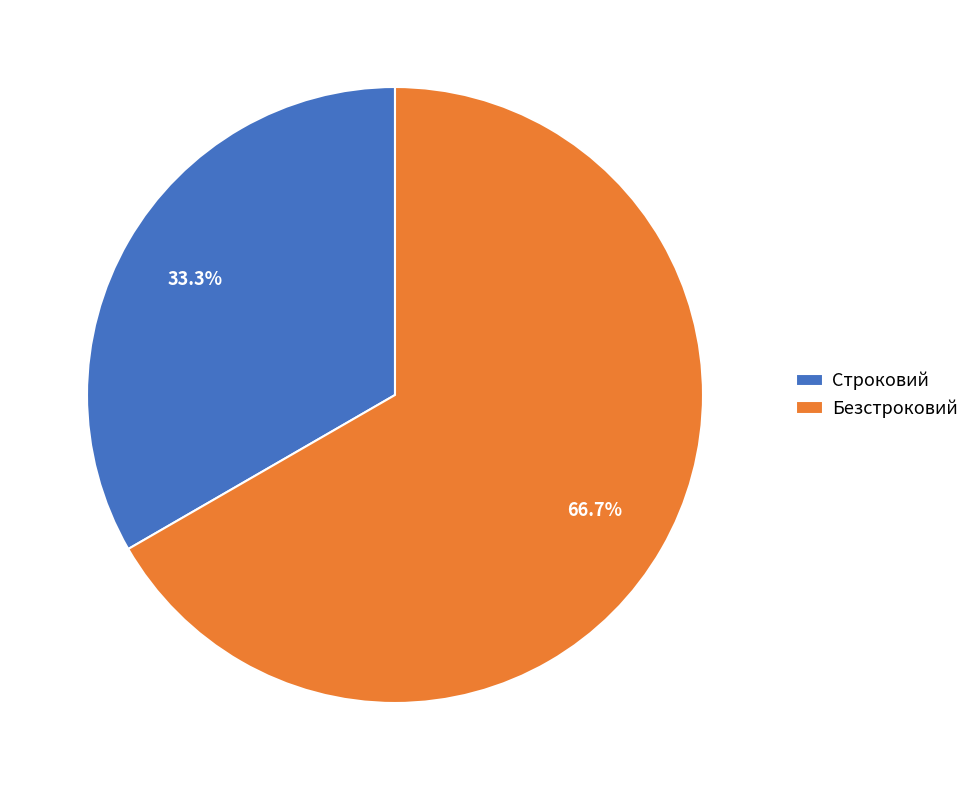

To the nearest percent, what is the difference between the largest and smallest slice percentages?

33%